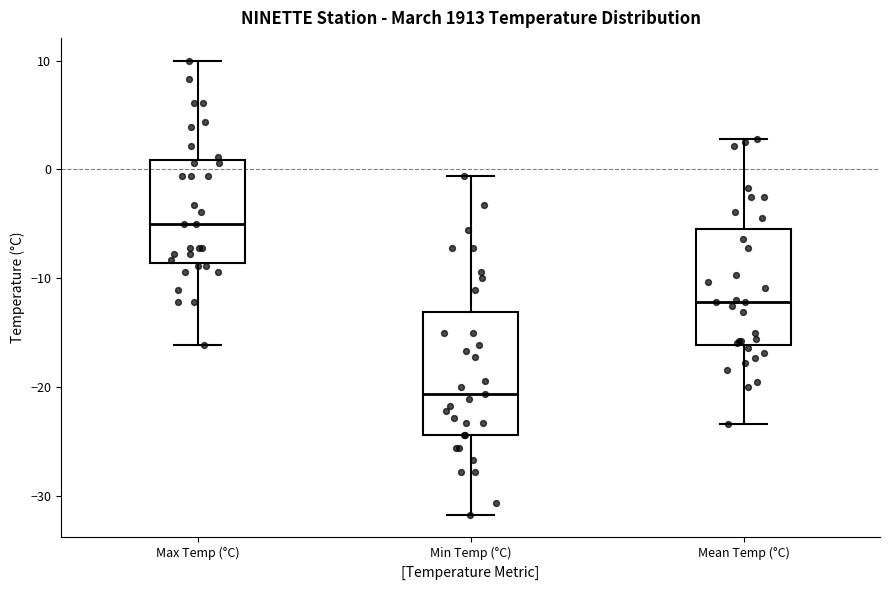

Reading left to right, transcribe this box plot: for each box, give where its median line is, the range the box spans, and where its two whiskers end, as read against the y-axis. The values are not printed on the chart, so give them approximately, as read against the axis.

Max Temp (°C): median -5, box -9 to 1, whiskers -16 to 10
Min Temp (°C): median -21, box -24 to -13, whiskers -32 to -1
Mean Temp (°C): median -12, box -16 to -5, whiskers -23 to 3